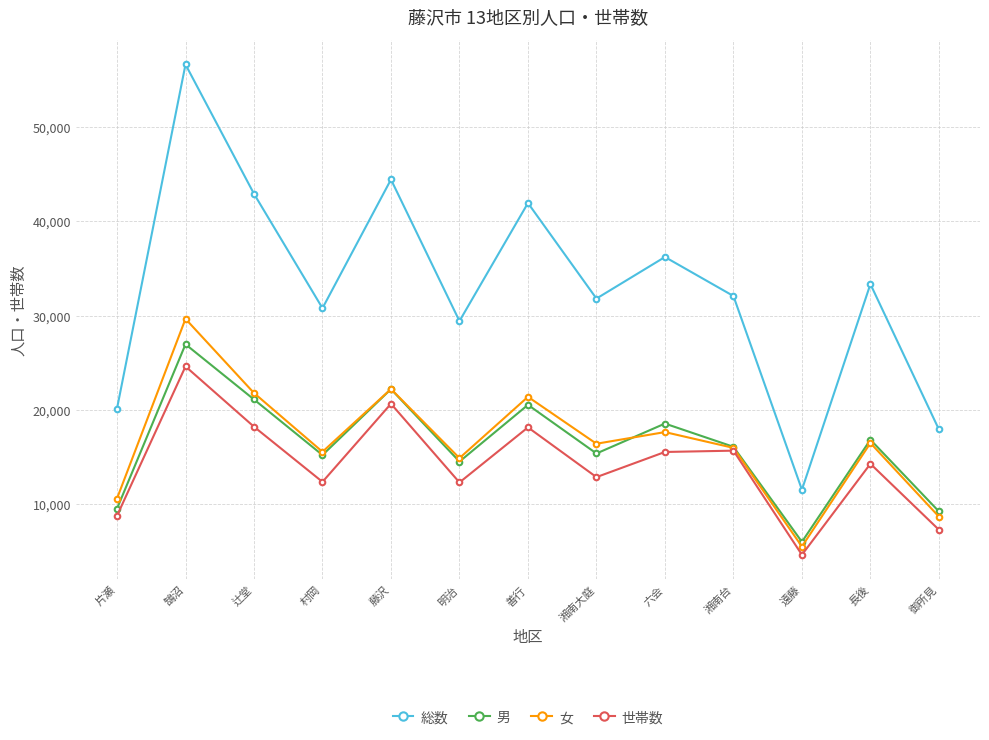

How many distinct data groups are displayed?

4